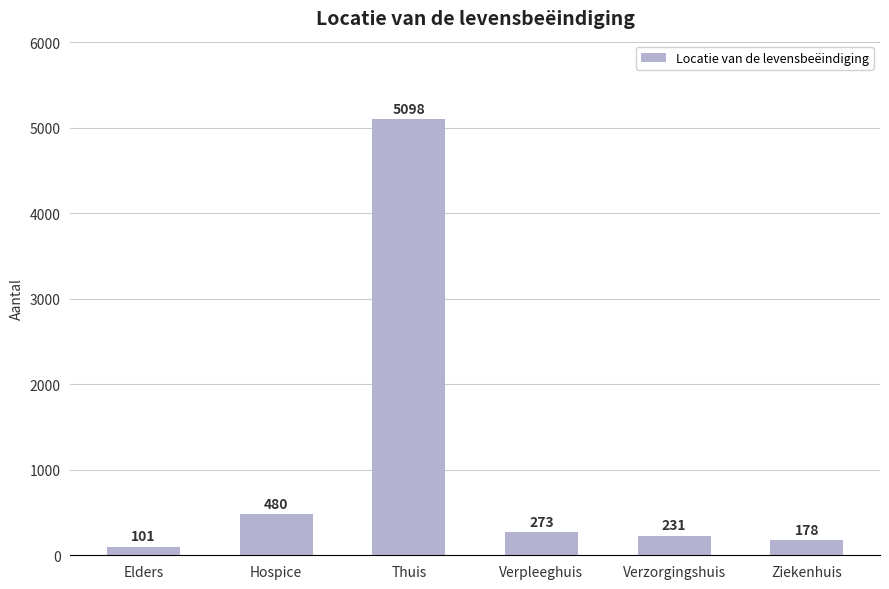

What is the difference between the values at Verzorgingshuis and Hospice?

249